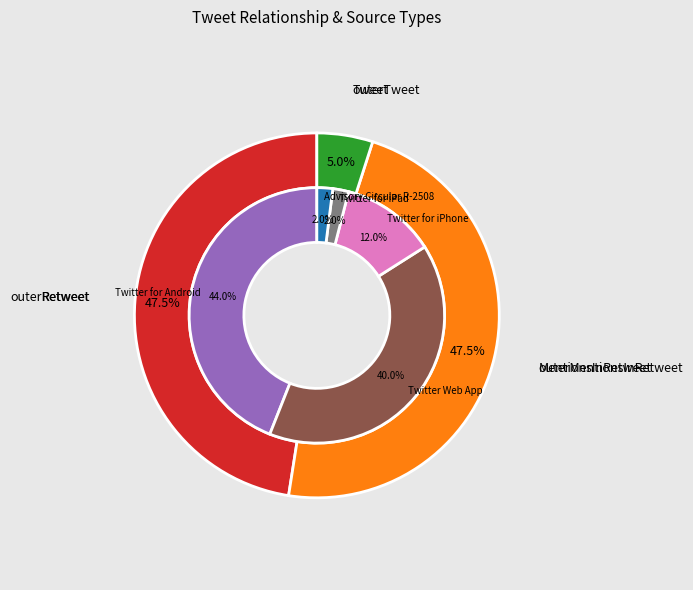

To the nearest percent, what portion does Retweet represent?

48%